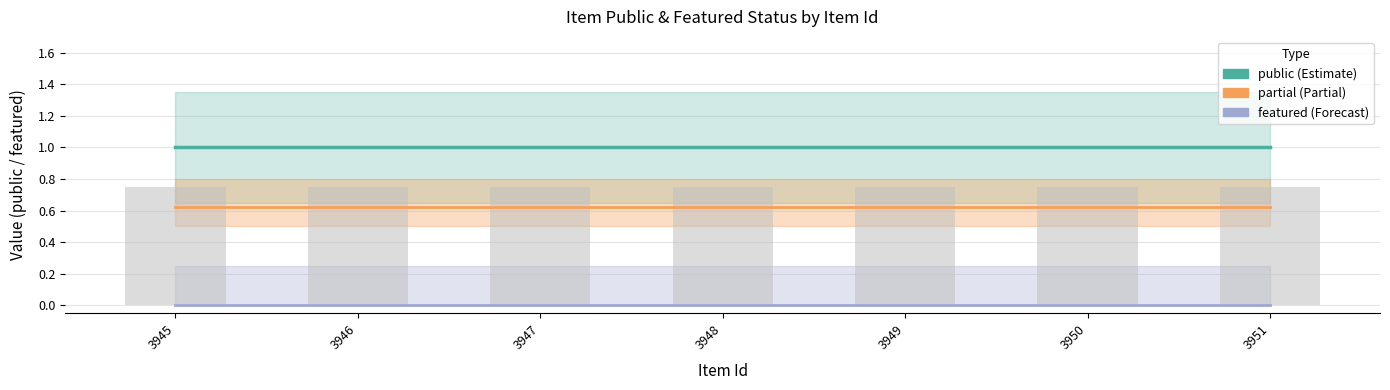

What is the average value of the Item count series?

0.8